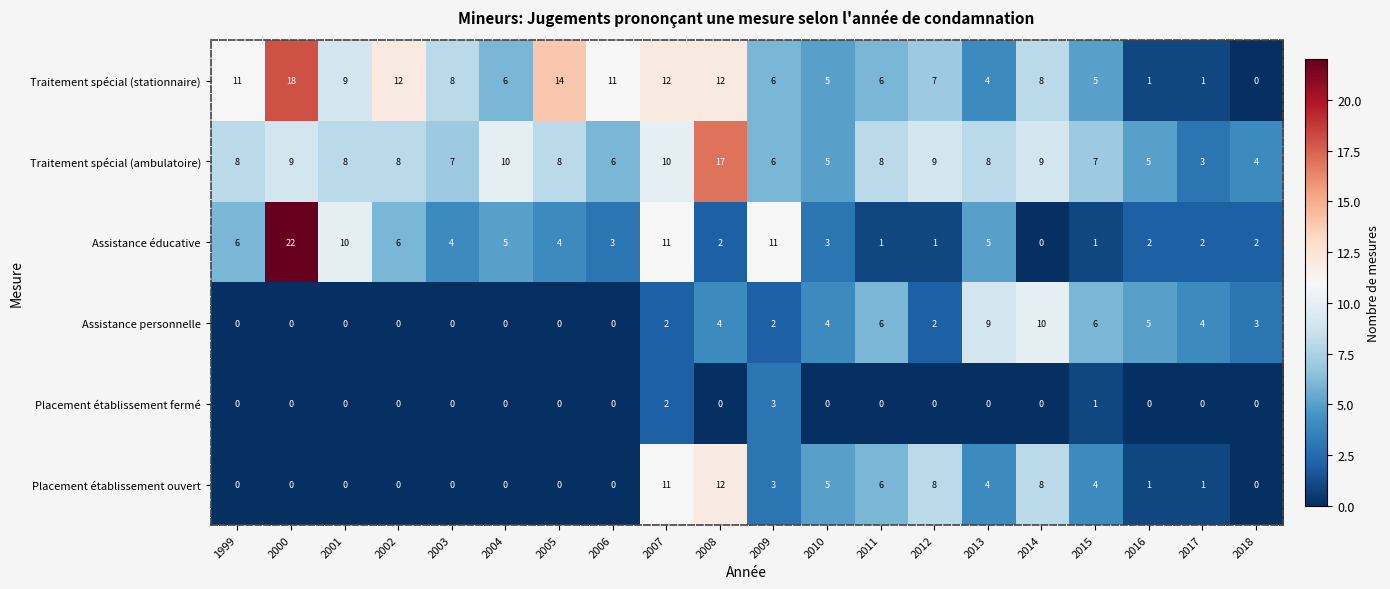

What is the difference between the highest and lowest values at 2015?

6